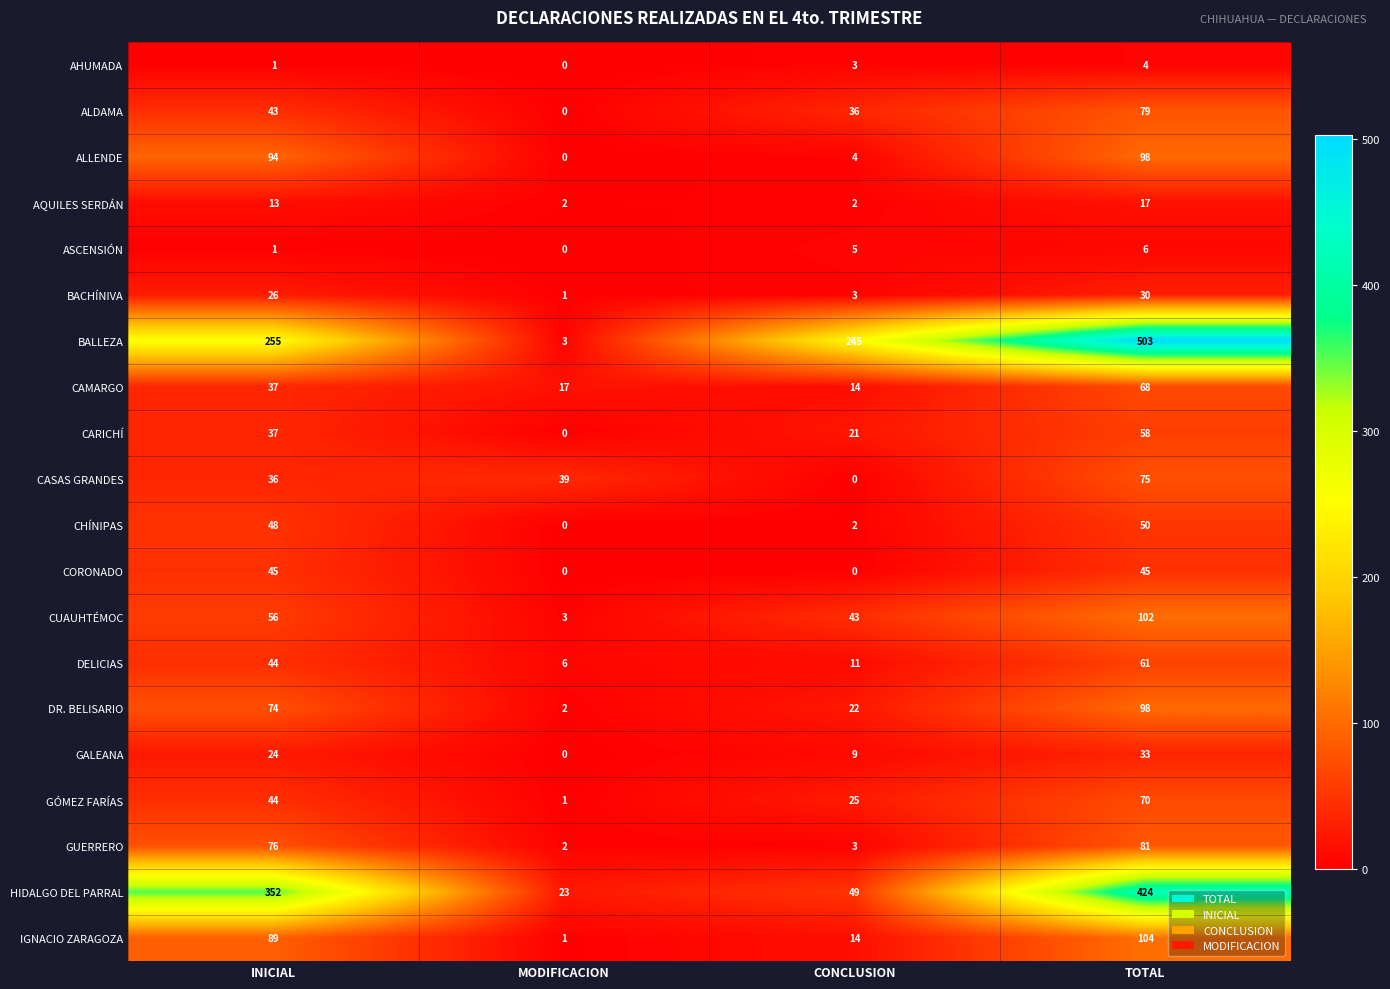

Read the ALDAMA value at CONCLUSION.

36